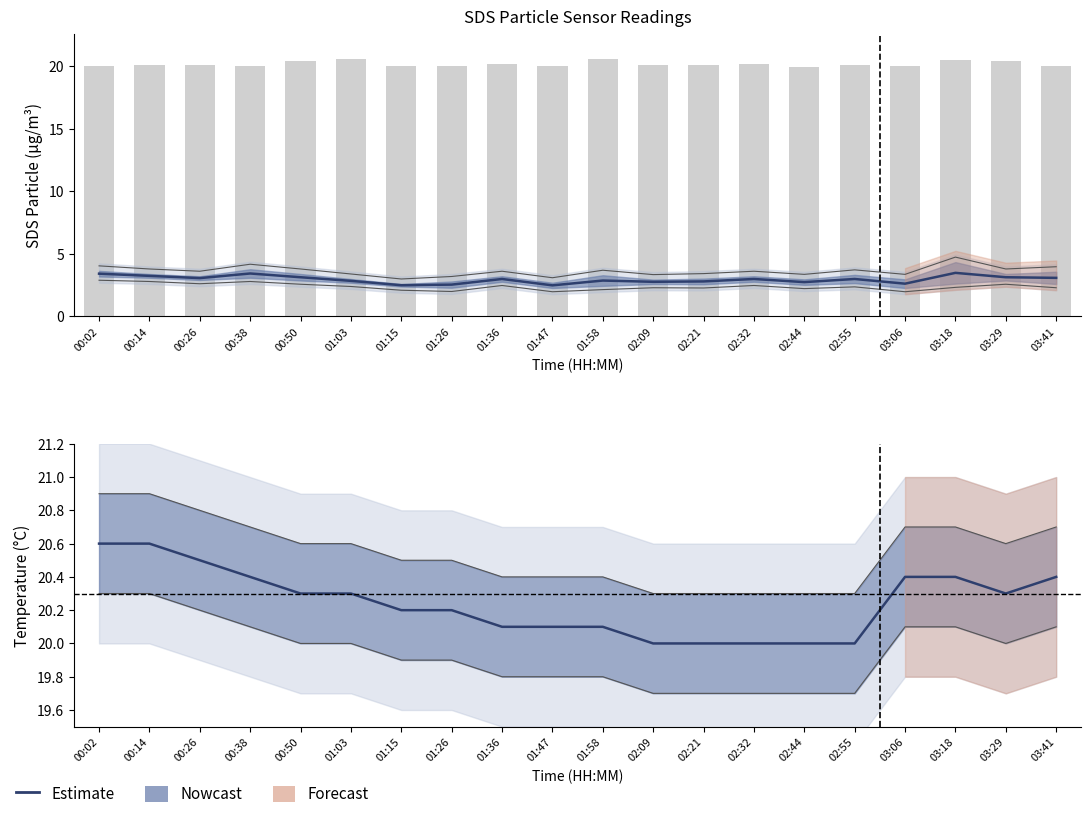

At how many categories does at least one series exceed 20?

19